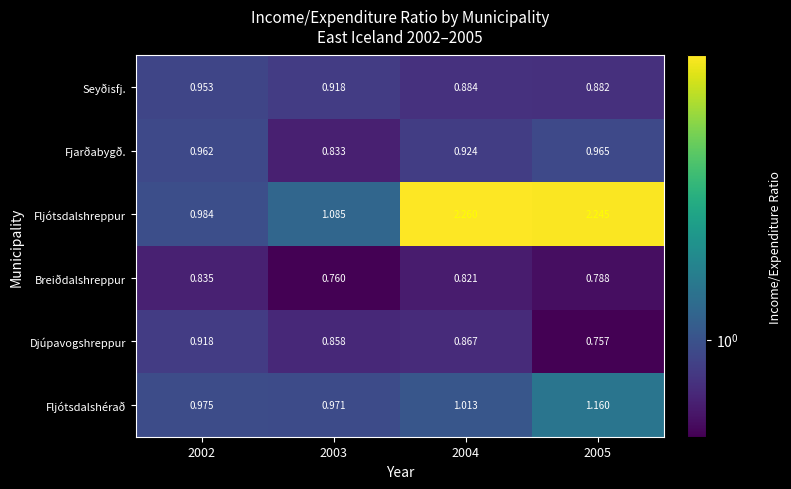

Which series has the largest total across all categories?

Fljótsdalshreppur